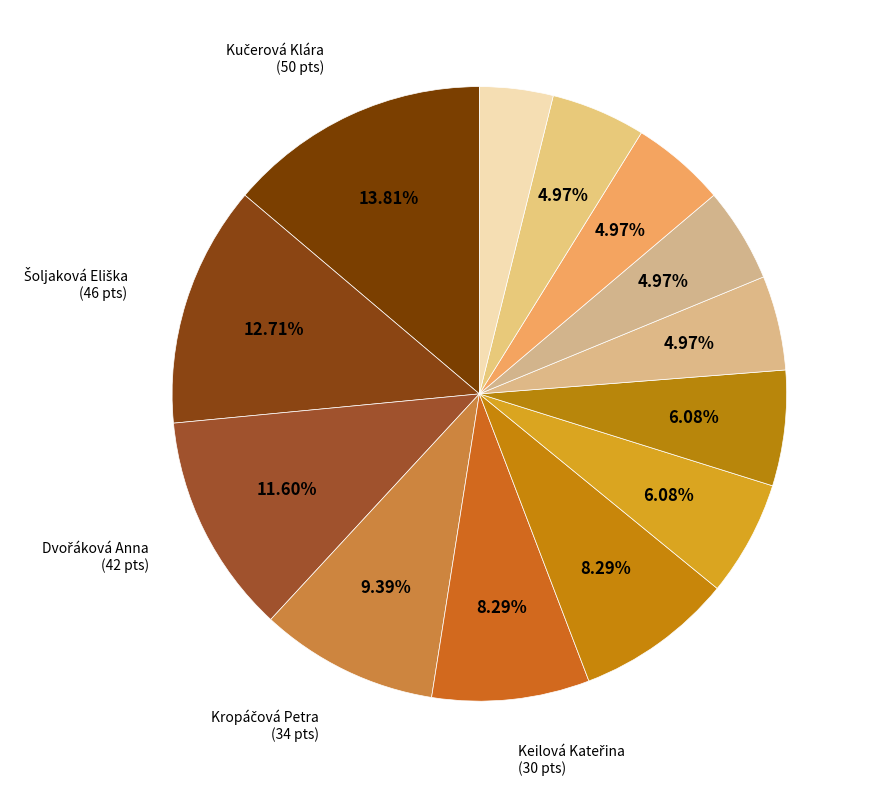

How many segments does this pie chart have?

13